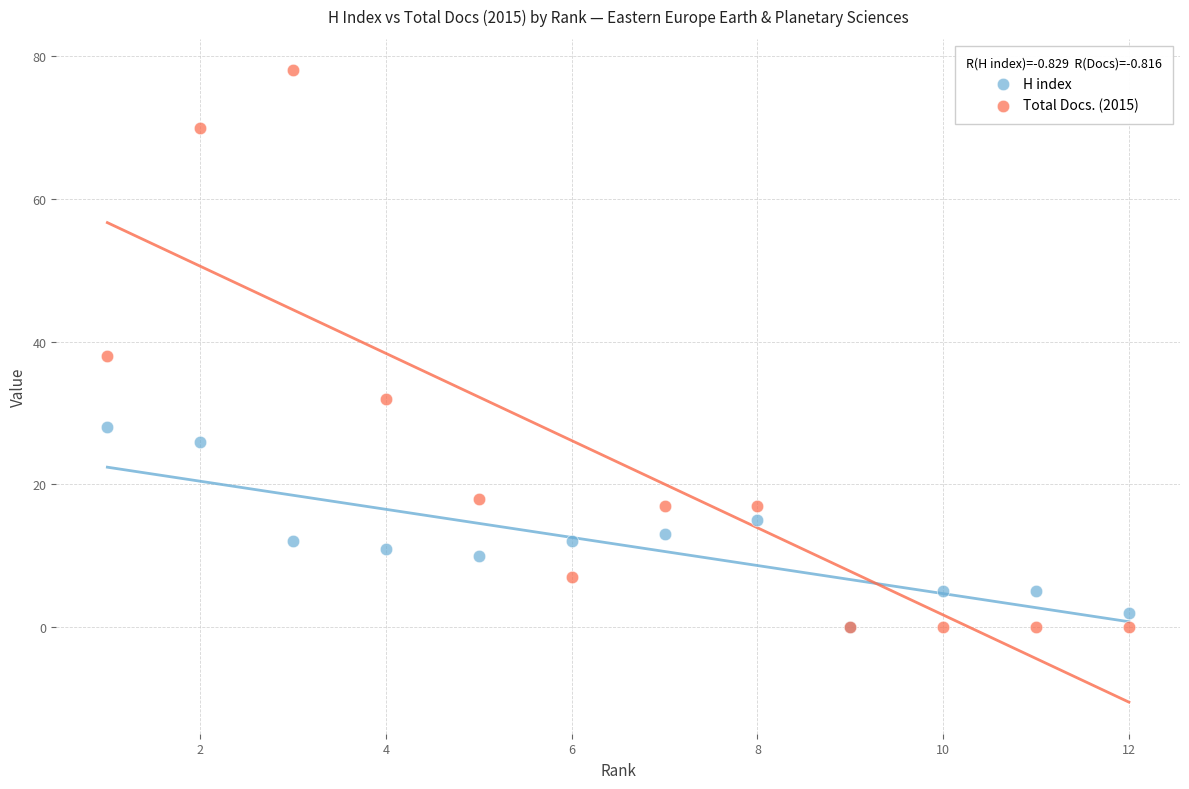

In the Total Docs. (2015) series, what Y value is closest to 39?

38